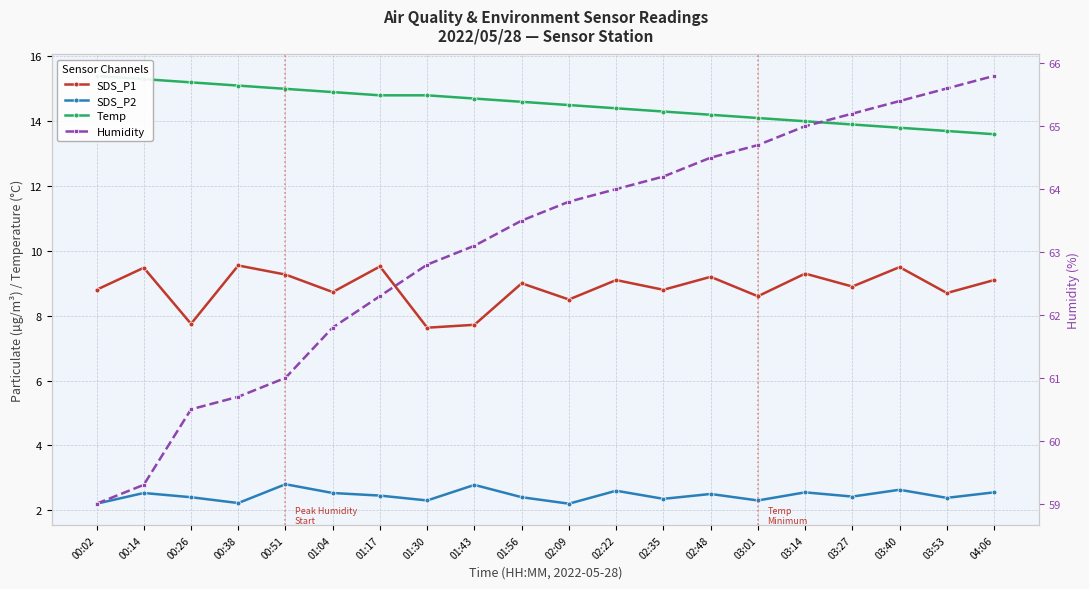

At which label is Humidity closest to 62?

01:04